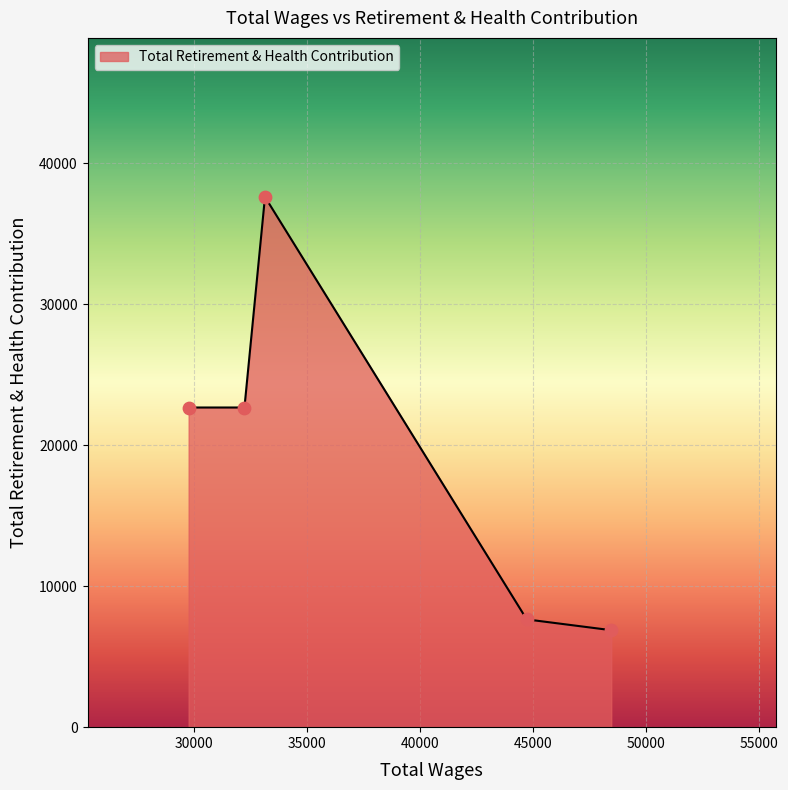

How many interior local peaks (higher than both neighbors) does the data have?

1